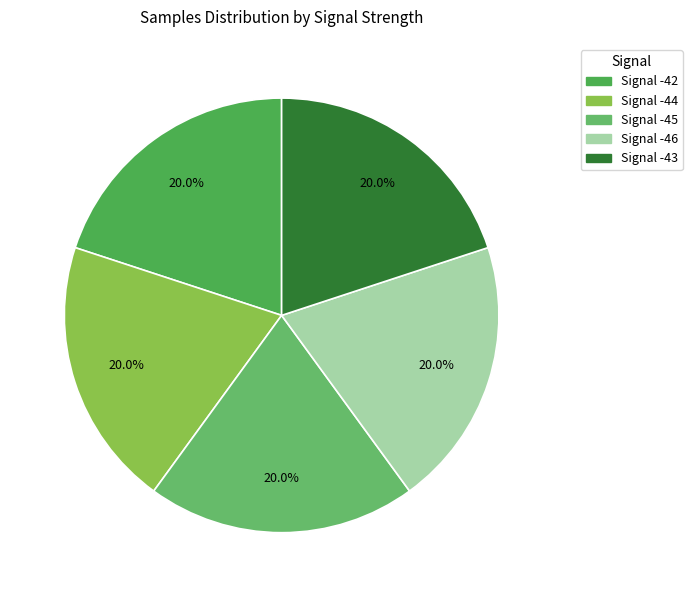

How many segments does this pie chart have?

5